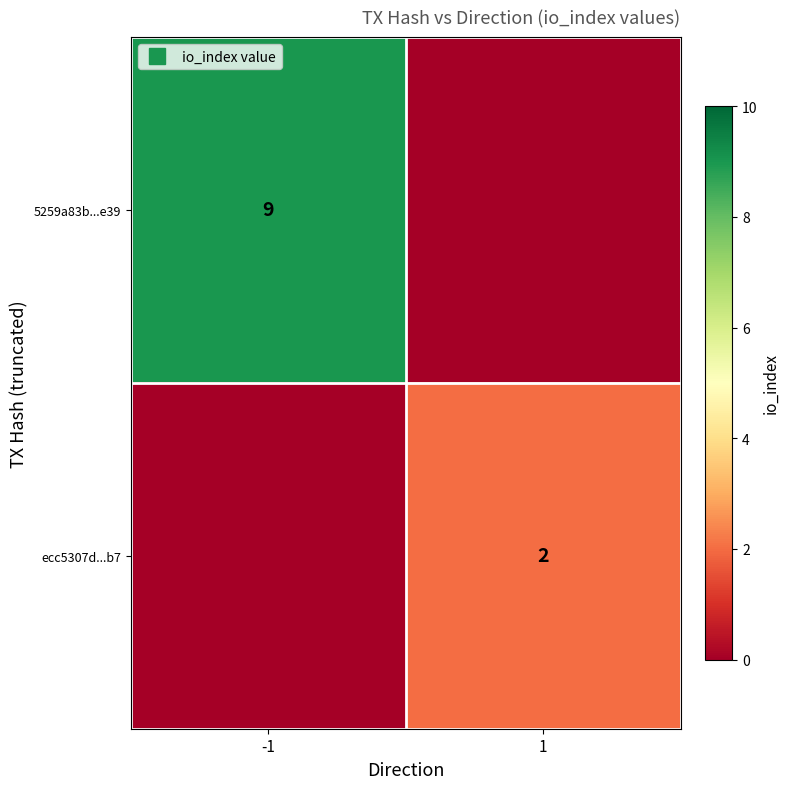

Count the ecc5307d...b7 values in the range 0 to 2.

2